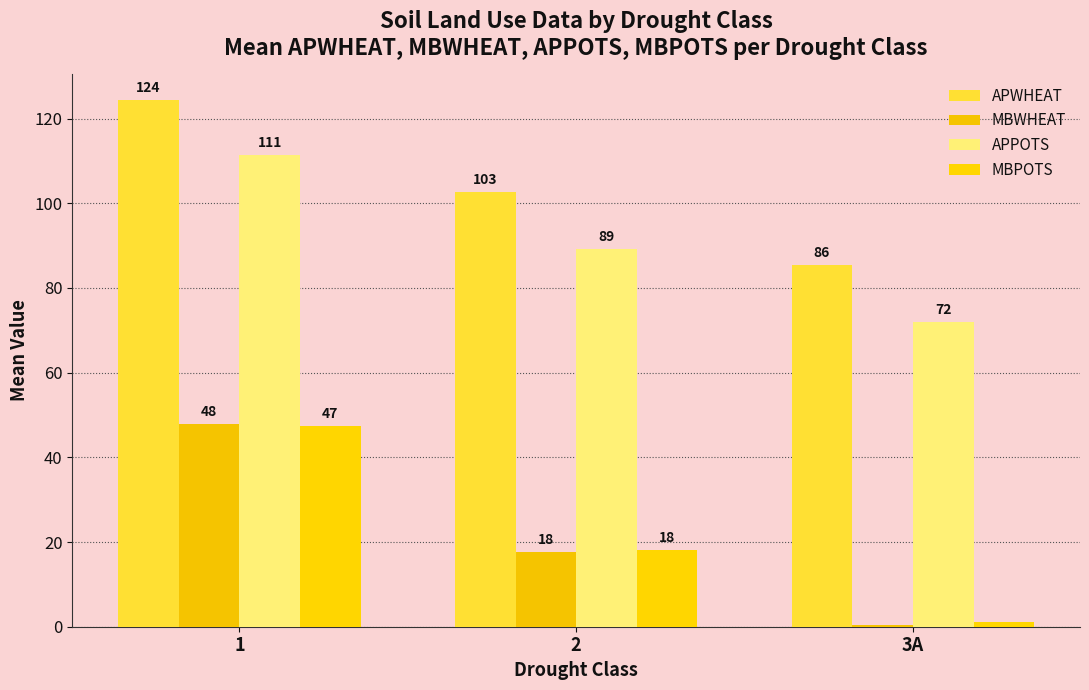

At which label does MBWHEAT reach its minimum?

3A